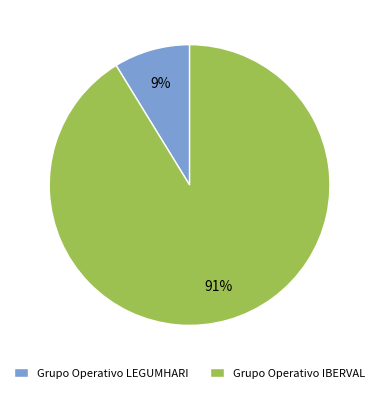

Which slice is the smallest?

Grupo Operativo LEGUMHARI